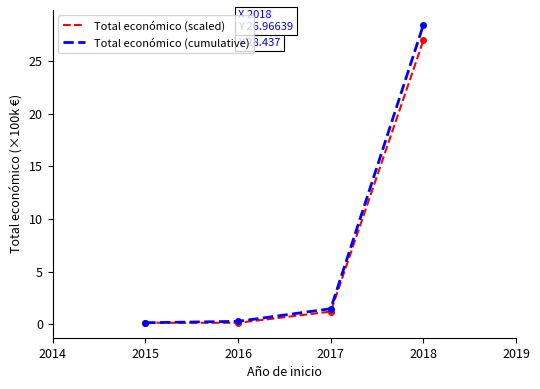

Reading left to right, extract all data points from this chart.

Total económico (scaled): 0.1	0.1	1.2	27.0
Total económico (cumulative): 0.1	0.3	1.5	28.4